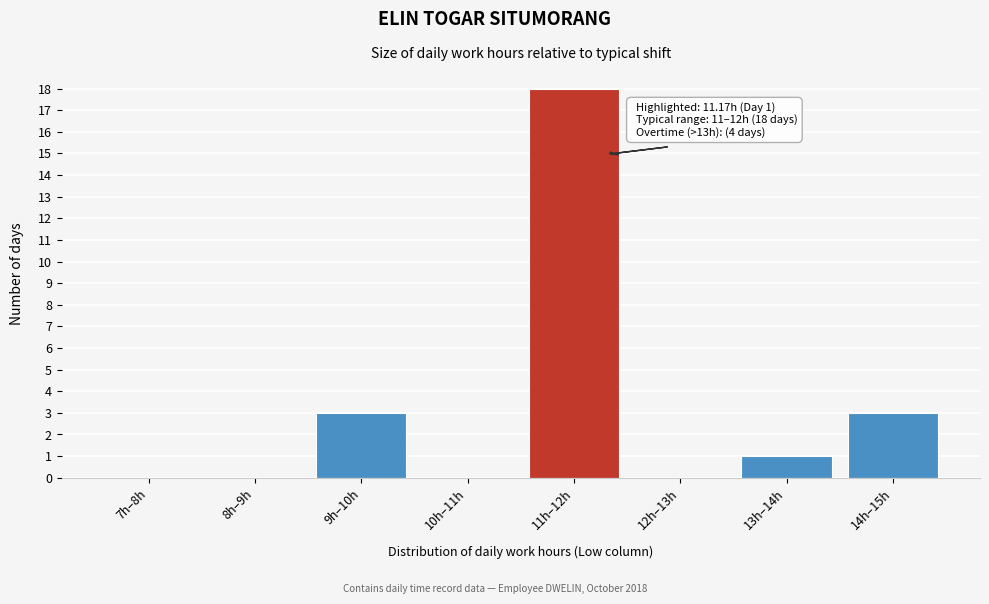

Reading left to right, transcribe all the data shown in this chart.

7h–8h=0	8h–9h=0	9h–10h=3	10h–11h=0	11h–12h=18	12h–13h=0	13h–14h=1	14h–15h=3